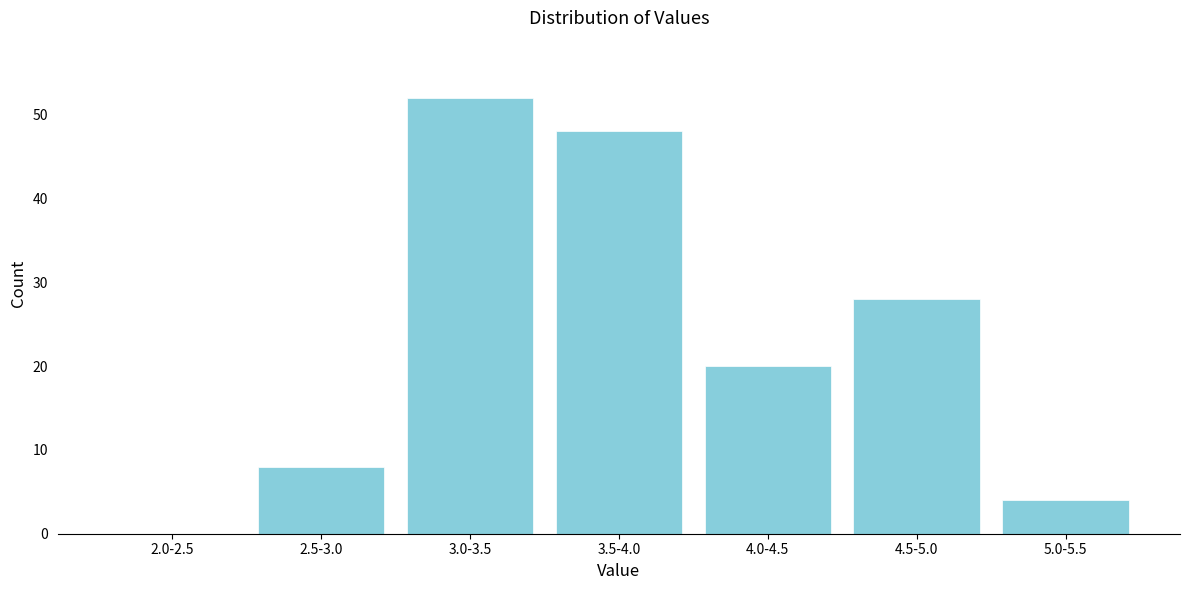

Reading left to right, transcribe all the data shown in this chart.

2.0-2.5=0	2.5-3.0=8	3.0-3.5=52	3.5-4.0=48	4.0-4.5=20	4.5-5.0=28	5.0-5.5=4